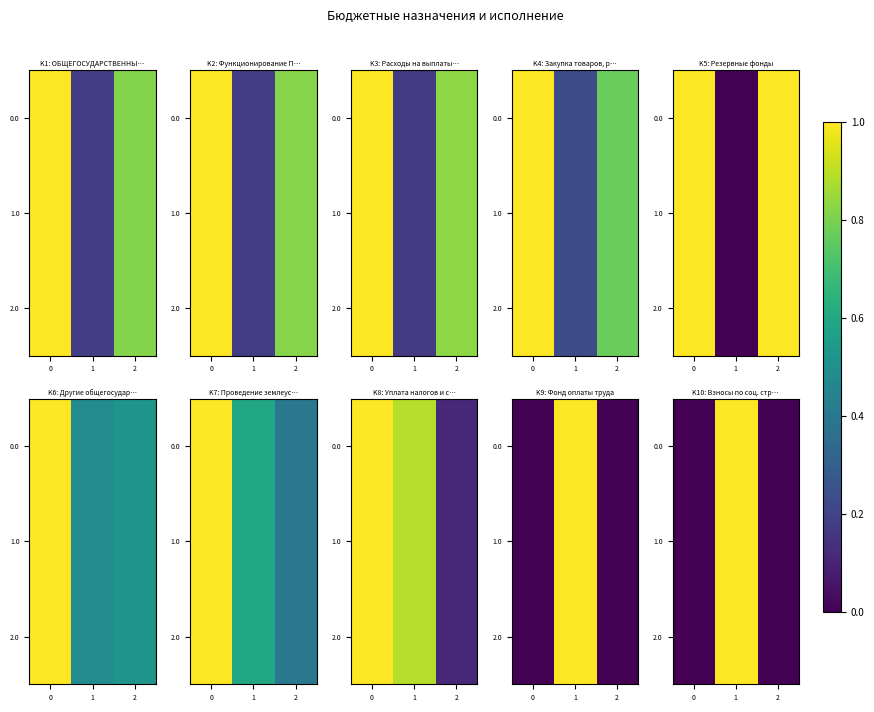

The 2.0 series shows 1 at 1. True or false?

False